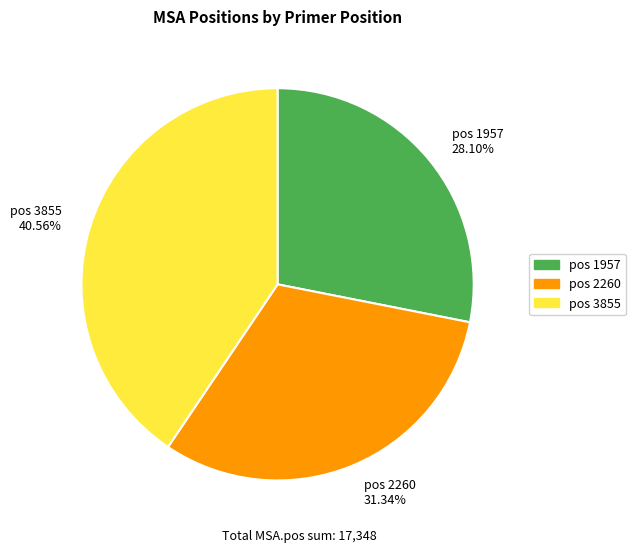

Do pos 3855 40.56% and pos 2260 31.34% together represent more than half of the pie?

Yes